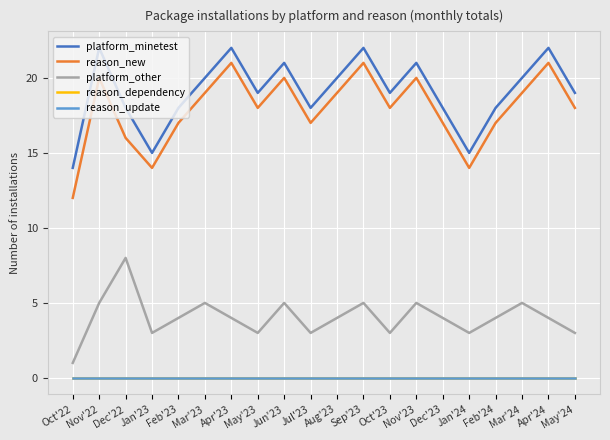

What position from the left is Dec'22?

3